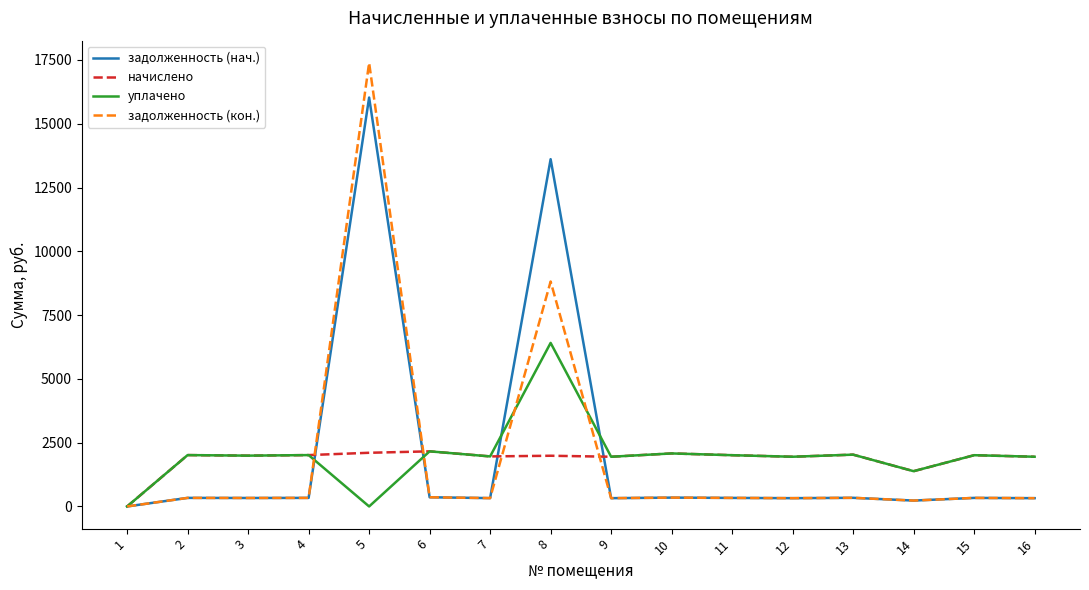

Which series has the largest range (max minus min)?

задолженность (кон.)